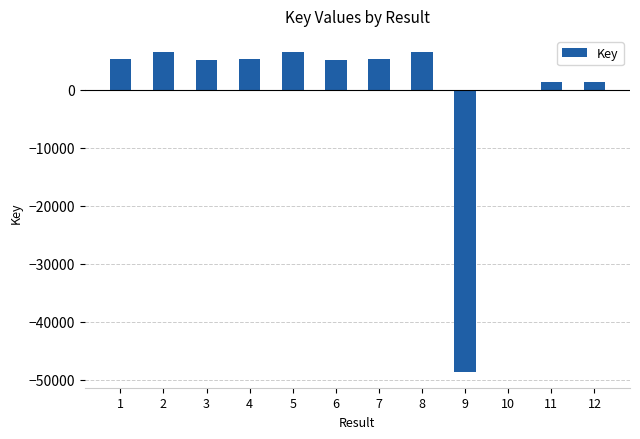

Where is the data nearest to the value -21035?

10